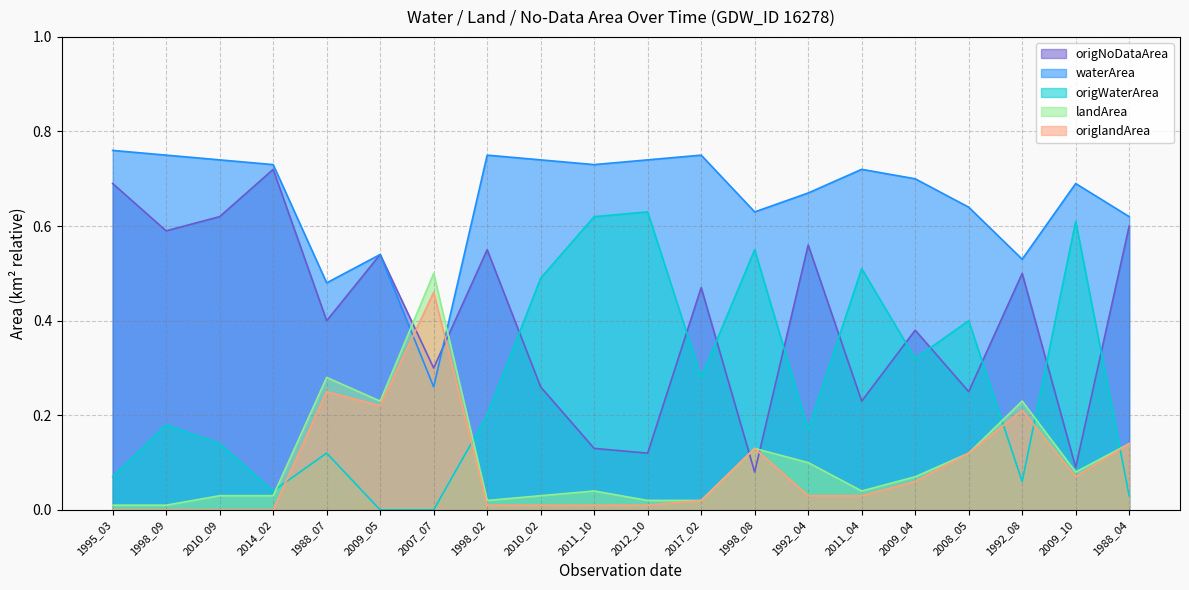

At which category does the chart reach its minimum across all series?

2009_05